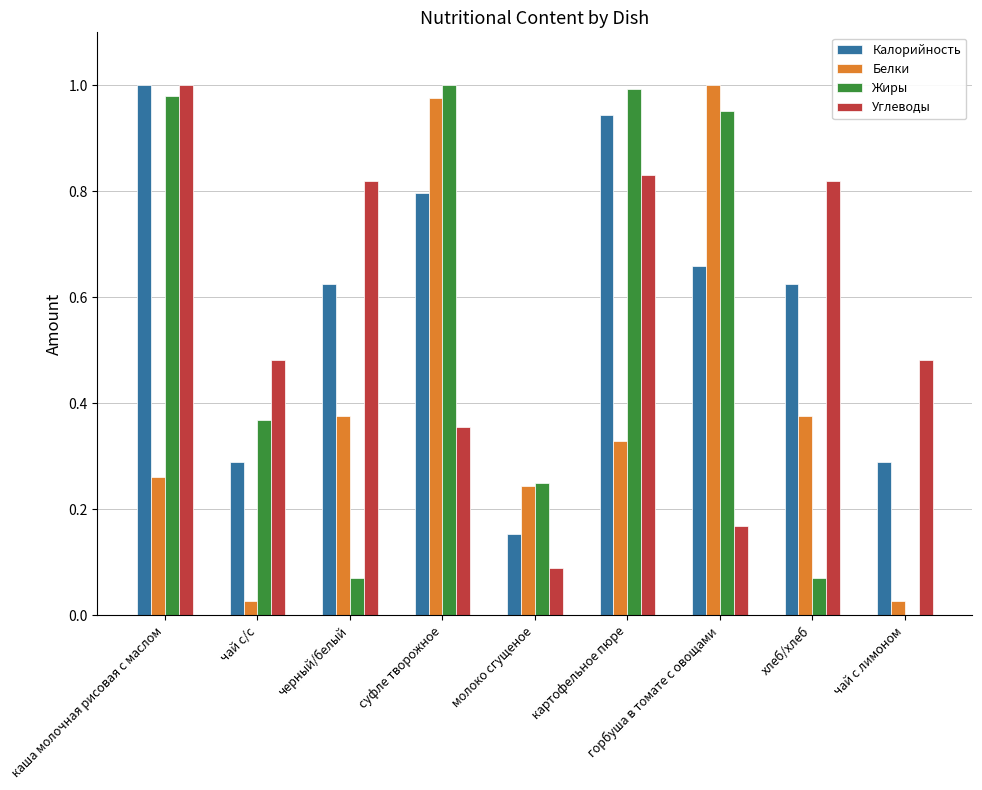

Which category has the highest value in the Белки series?

горбуша в томате с овощами